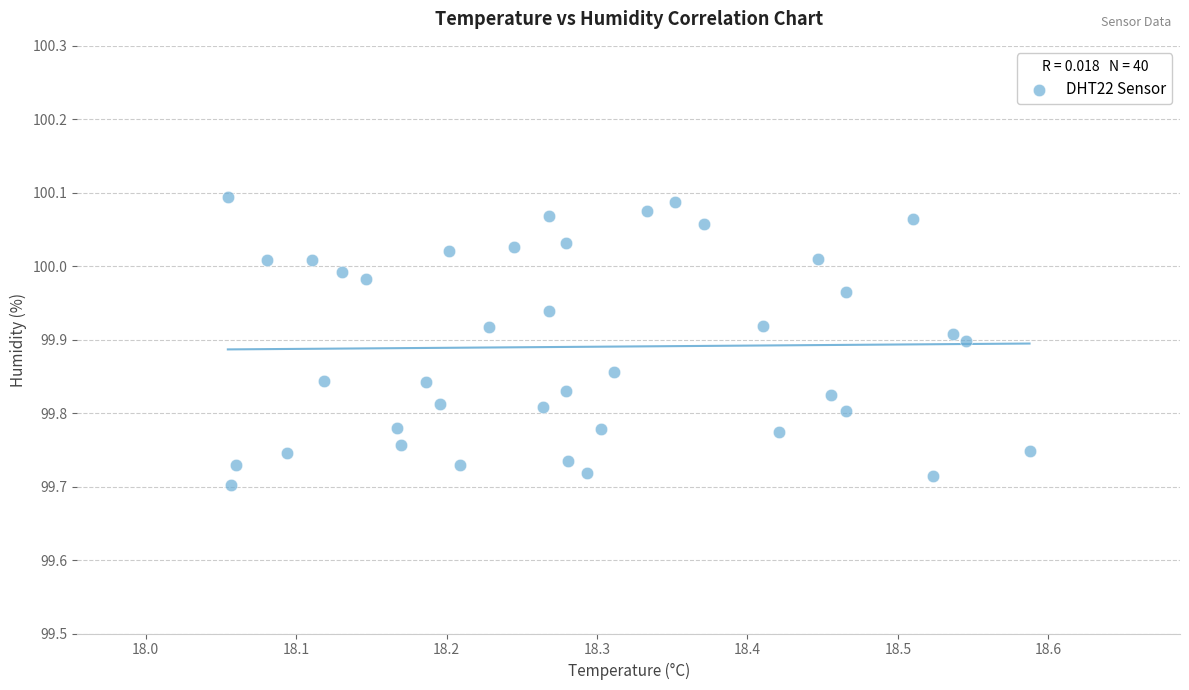

What is the range of Y values (max minus min)?

0.4